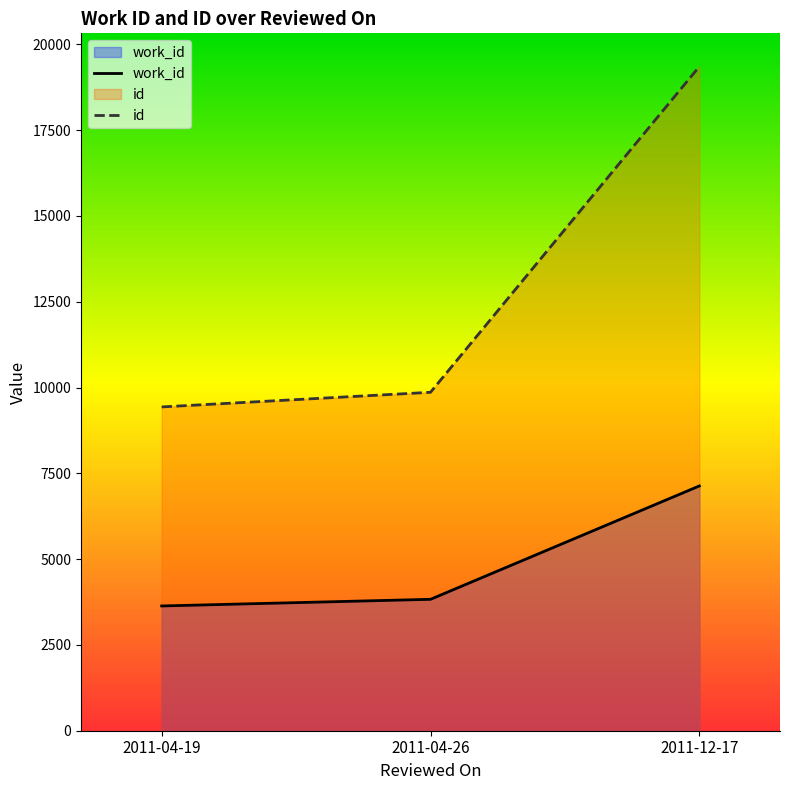

True or false: id has a value of 5804 at 2011-12-17.

False